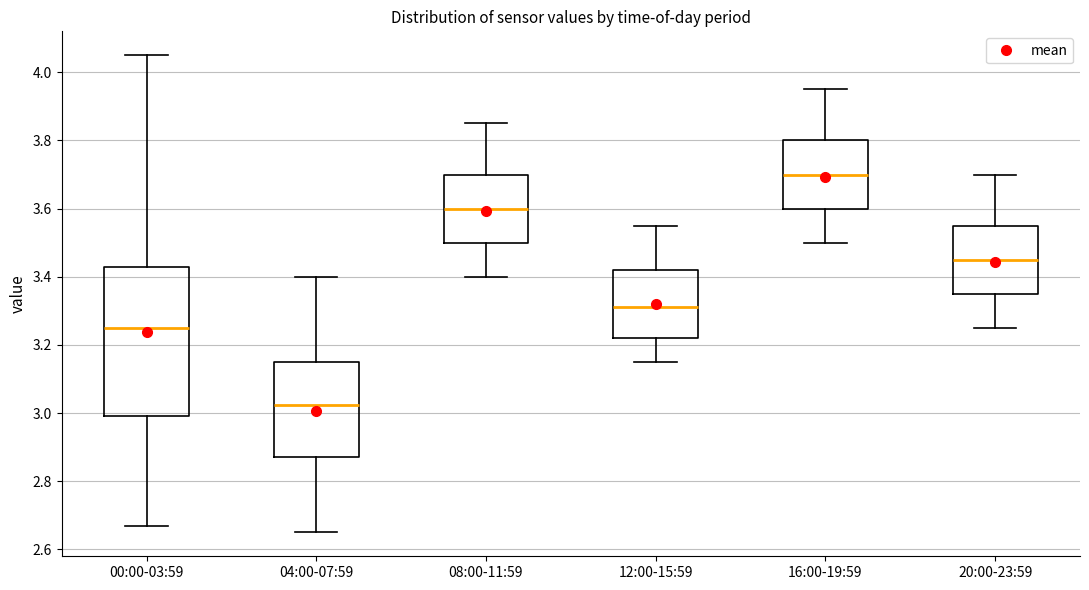

Reading left to right, read every box against the y-axis: the position of its median line, the range the box covers, and the ends of its whiskers. The values are not printed on the chart, so give them approximately, as read against the axis.

00:00-03:59: median 3.26, box 3.00 to 3.42, whiskers 2.68 to 4.06
04:00-07:59: median 3.02, box 2.88 to 3.16, whiskers 2.66 to 3.40
08:00-11:59: median 3.60, box 3.50 to 3.70, whiskers 3.40 to 3.86
12:00-15:59: median 3.32, box 3.22 to 3.42, whiskers 3.16 to 3.56
16:00-19:59: median 3.70, box 3.60 to 3.80, whiskers 3.50 to 3.96
20:00-23:59: median 3.46, box 3.36 to 3.56, whiskers 3.26 to 3.70